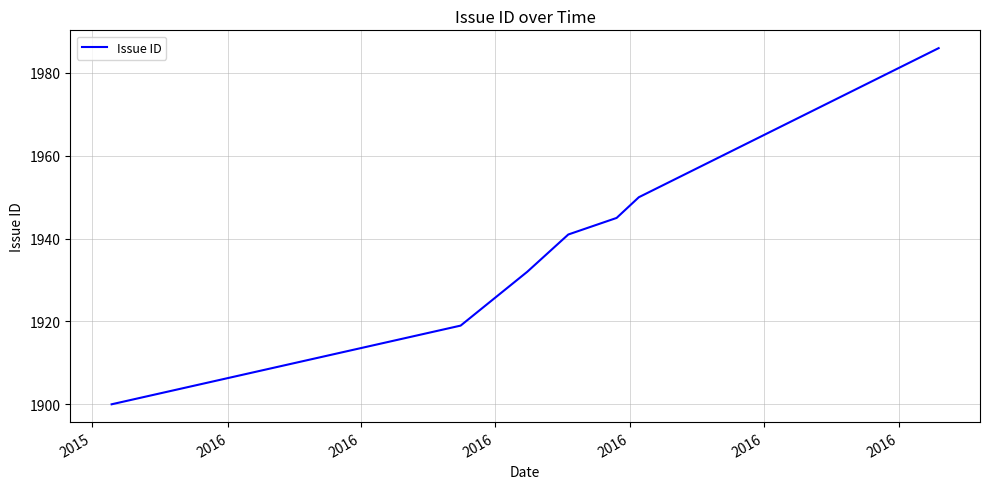

What is the greatest value displayed?

1986